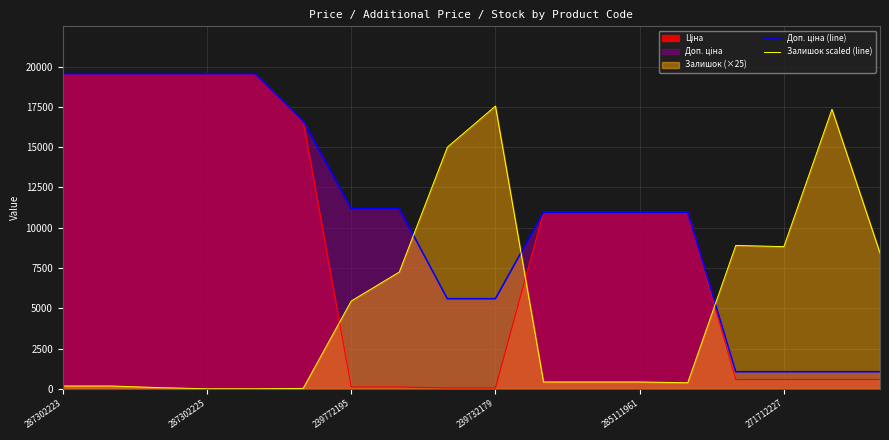

What is the maximum value shown in the chart?

19564.9